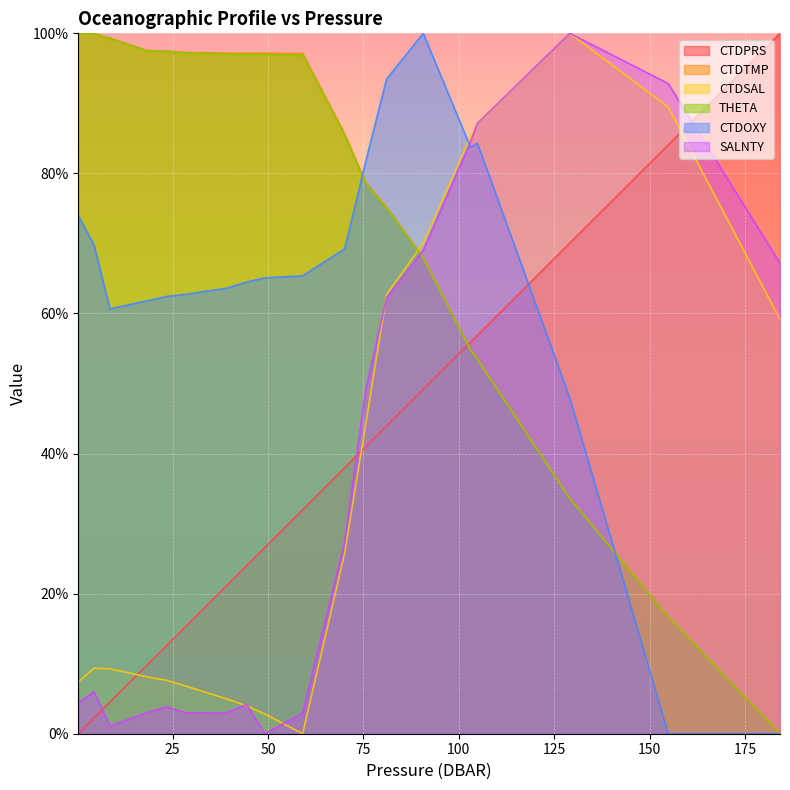

How many categories are shown in the chart?

19